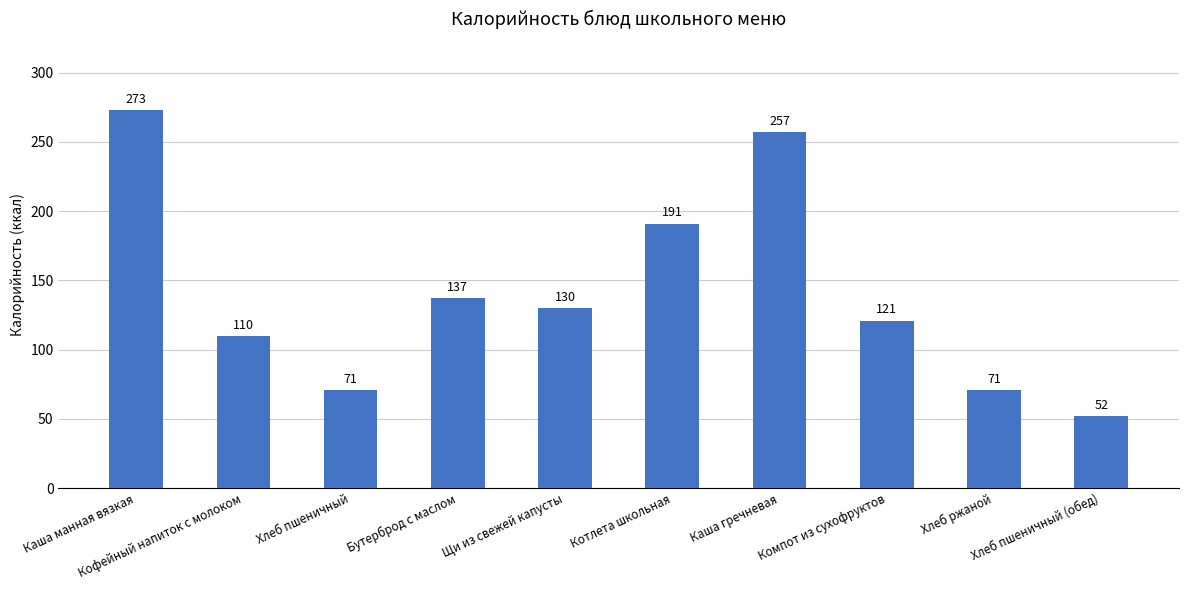

What position from the left is Кофейный напиток с молоком?

2